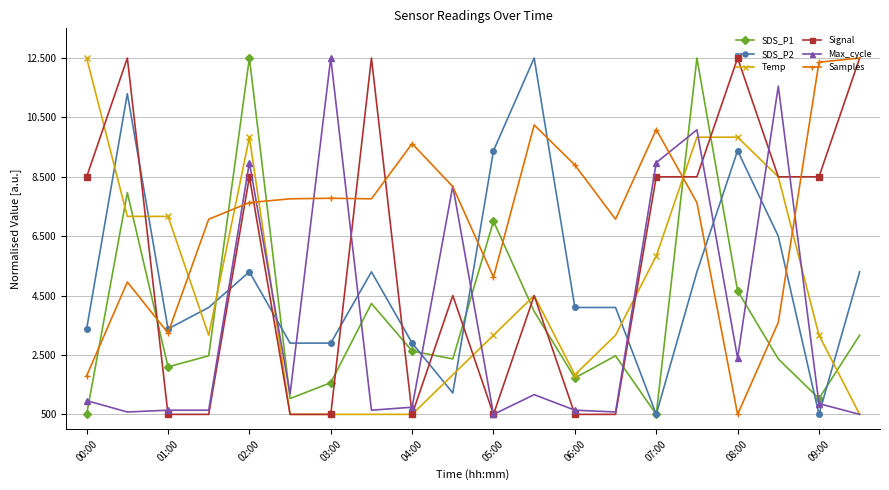

At which category is the sum across all series the highest?

15